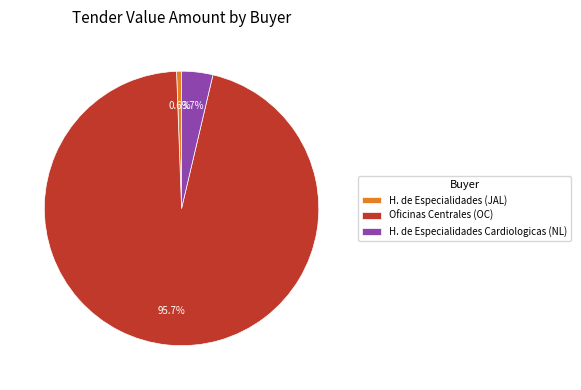

Which category has the biggest portion of the pie?

Oficinas Centrales (OC)